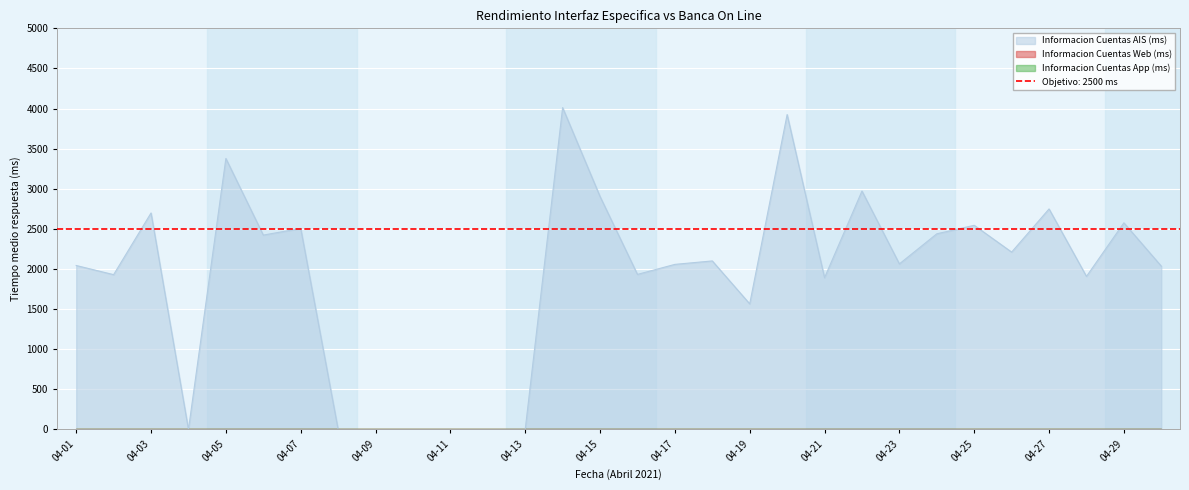

What are all the series names shown in the legend?

Informacion Cuentas AIS (ms), Informacion Cuentas Web (ms), Informacion Cuentas App (ms)